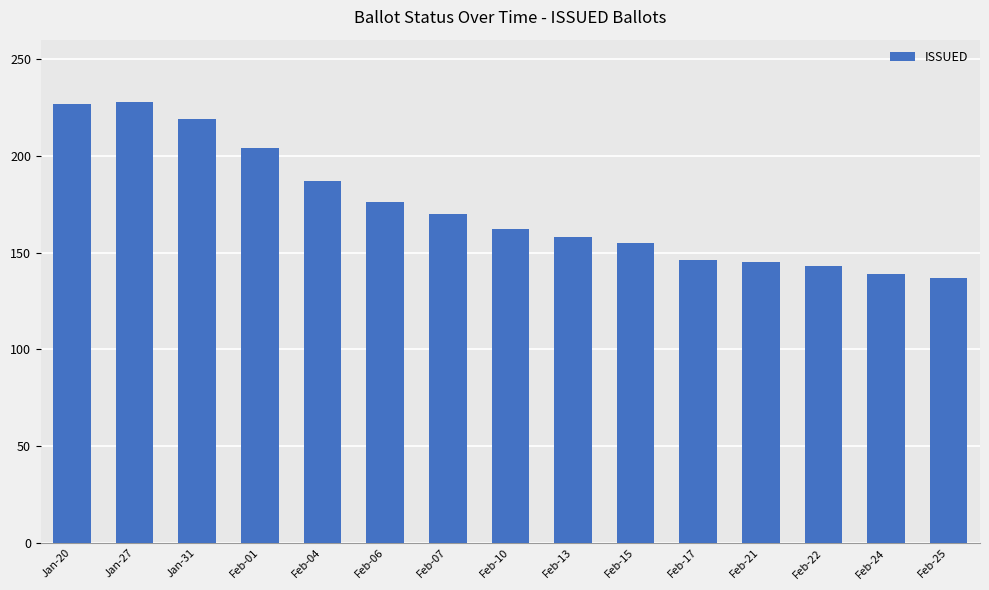

True or false: the data shows 143 at Feb-22.

True